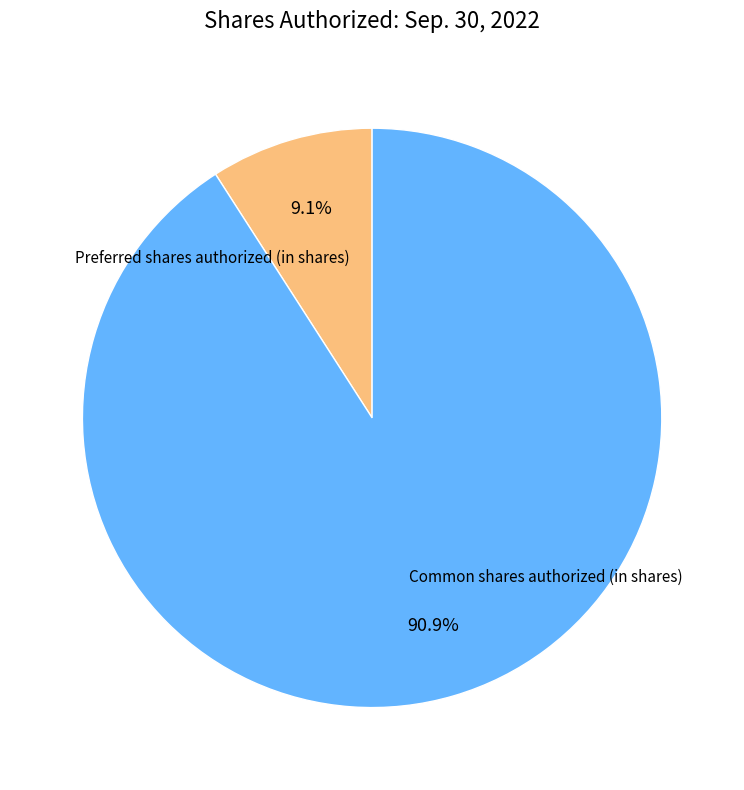

Which slice represents more than half of the pie?

Common shares authorized (in shares)